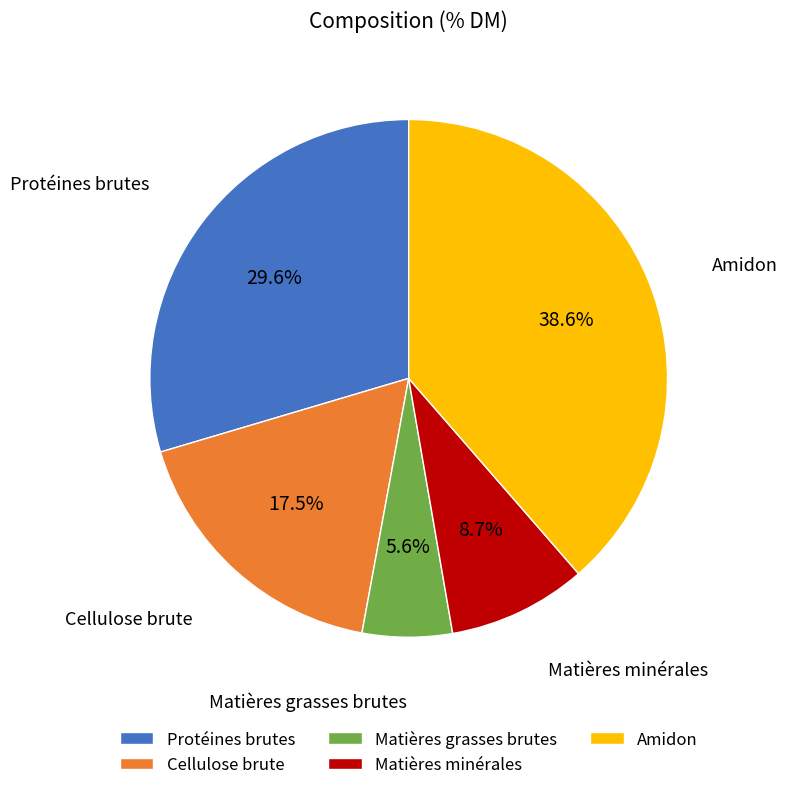

Count the number of slices in the pie.

5